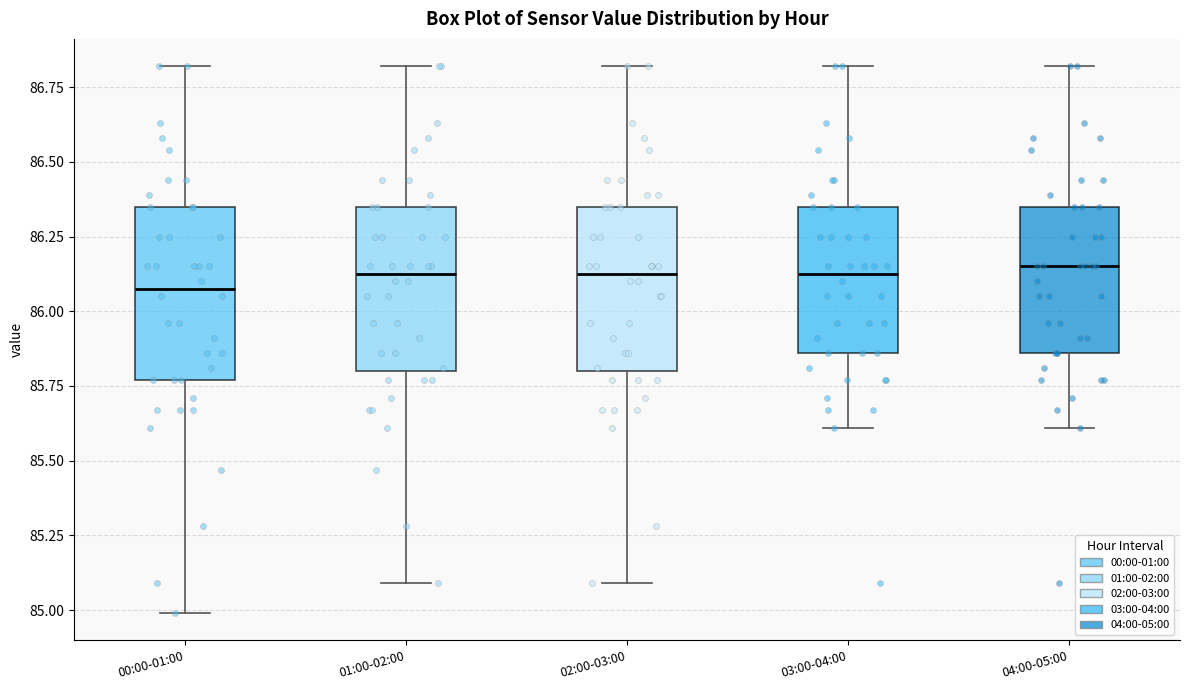

Where is the lower edge of the box for 03:00-04:00 on the y-axis? The values are not printed on the chart, so give them approximately, as read against the axis.

85.85